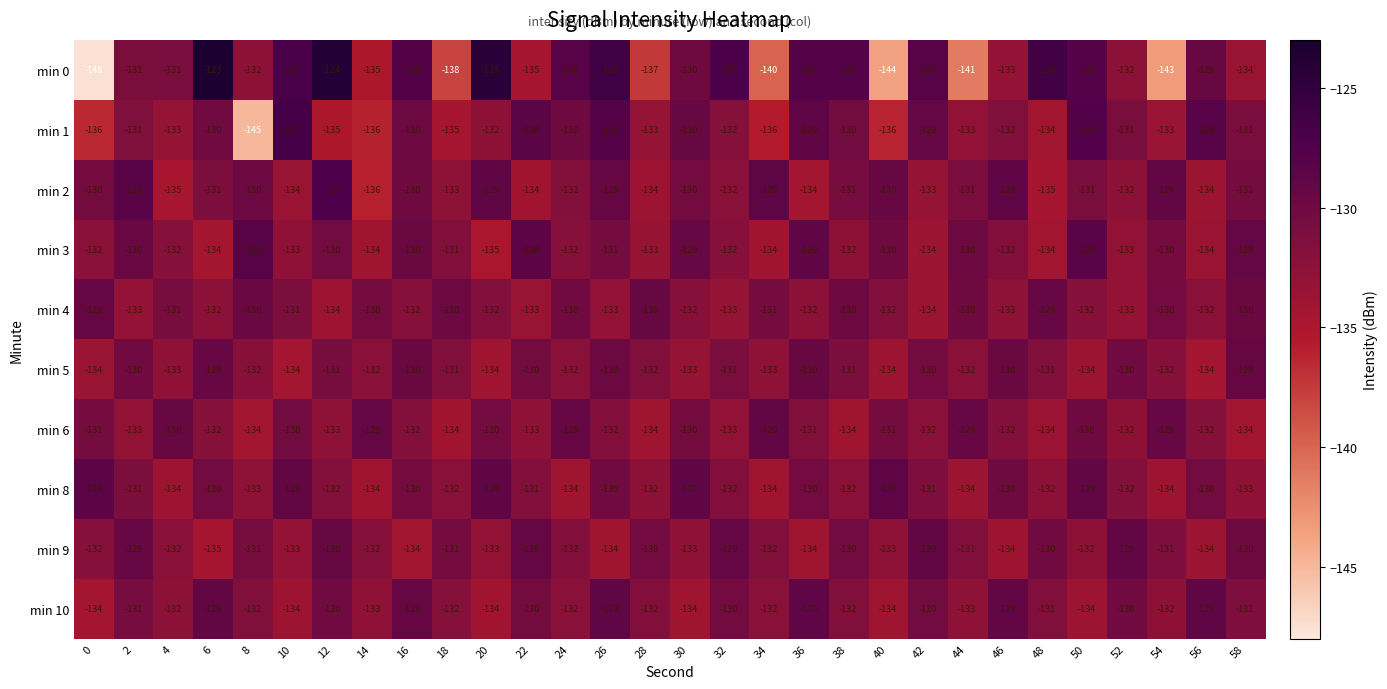

What is the difference between the maximum and minimum values in the min 6 series?

5